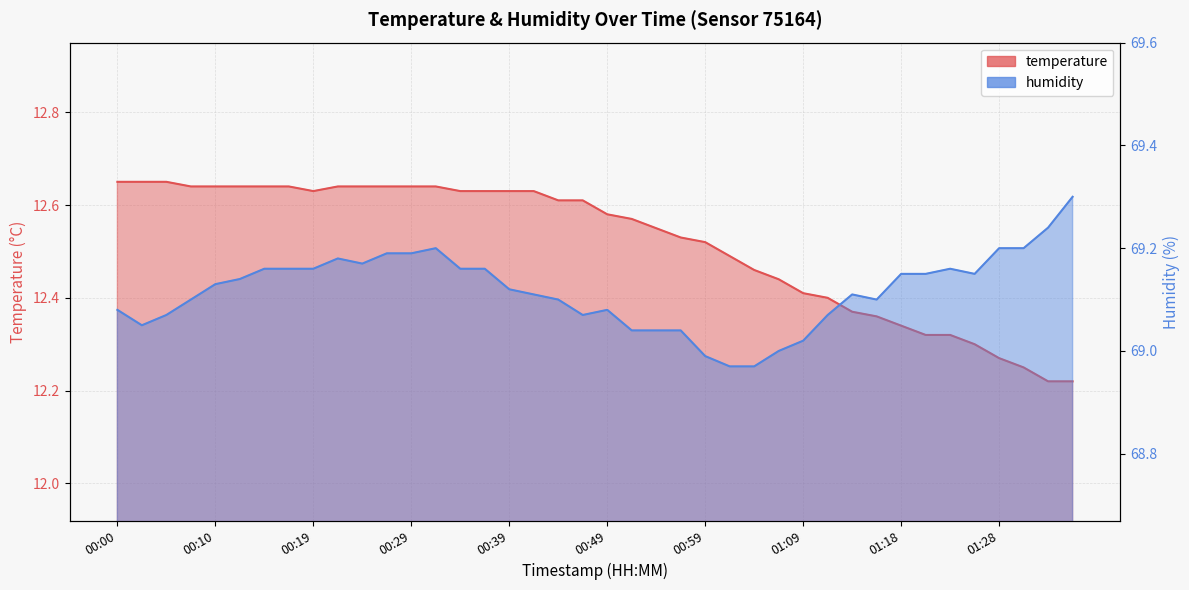

What is the difference between the maximum and minimum values in the temperature series?

0.4